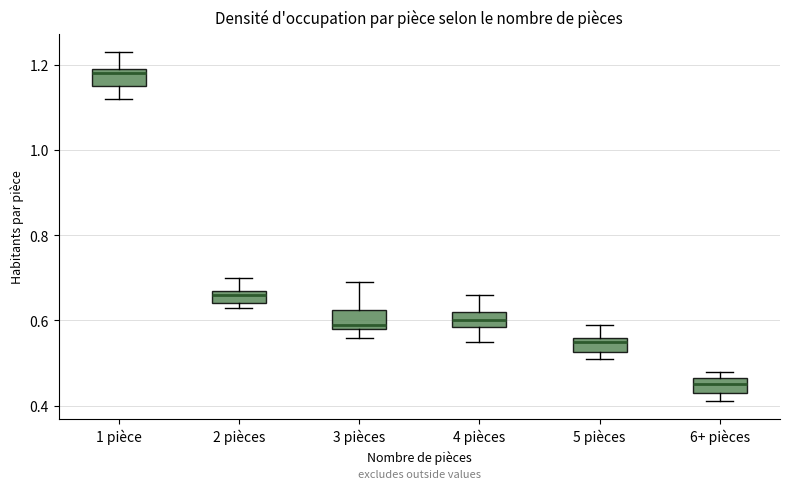

Reading left to right, transcribe this box plot: for each box, give where its median line is, the range the box spans, and where its two whiskers end, as read against the y-axis. The values are not printed on the chart, so give them approximately, as read against the axis.

1 pièce: median 1.18, box 1.16 to 1.20, whiskers 1.12 to 1.24
2 pièces: median 0.66, box 0.64 to 0.68, whiskers 0.64 (just below the box's lower edge) to 0.70
3 pièces: median 0.60, box 0.58 to 0.62, whiskers 0.56 to 0.70
4 pièces: median 0.60, box 0.58 to 0.62, whiskers 0.56 to 0.66
5 pièces: median 0.56 (just below the box's upper edge), box 0.52 to 0.56, whiskers 0.52 (just below the box's lower edge) to 0.60
6+ pièces: median 0.46 (inside the box), box 0.44 to 0.46, whiskers 0.42 to 0.48